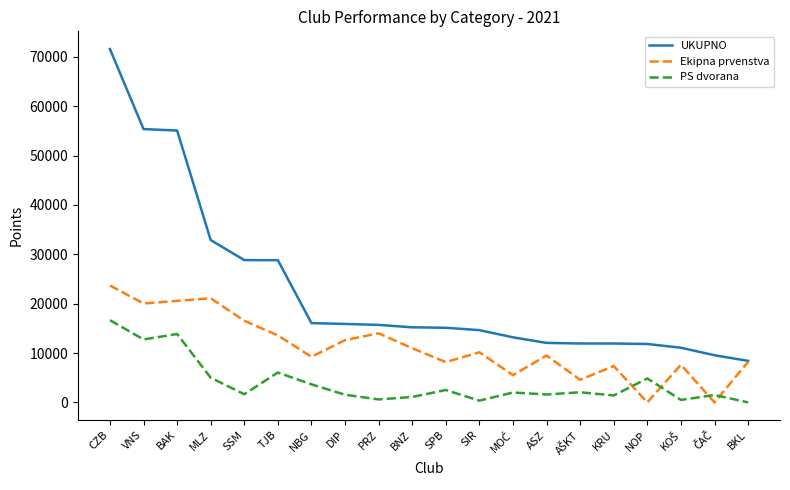

Which series changed the most between BAK and TJB?

UKUPNO